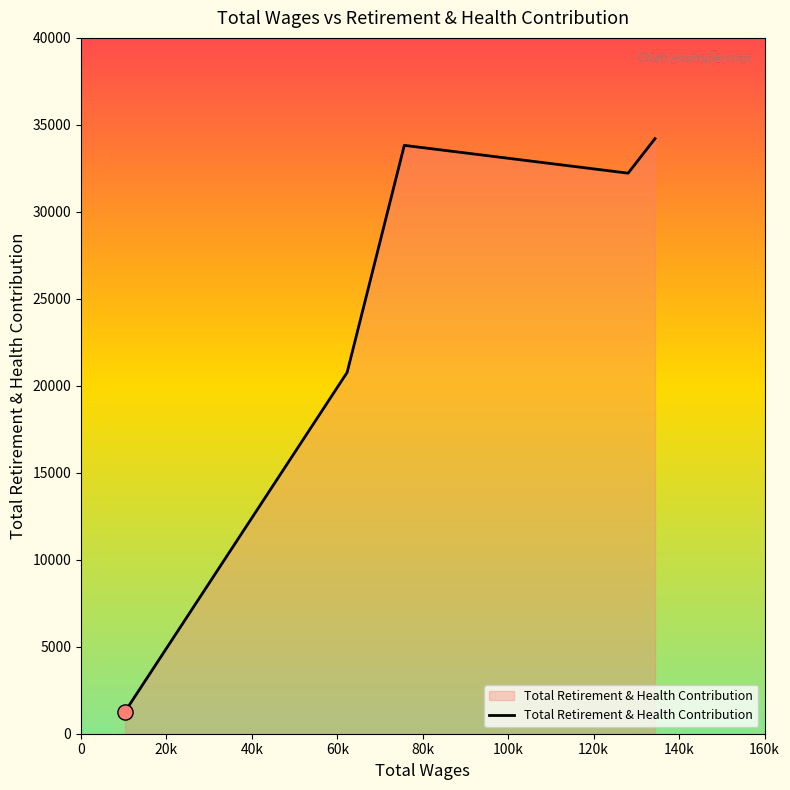

What is the smallest value displayed?

1272